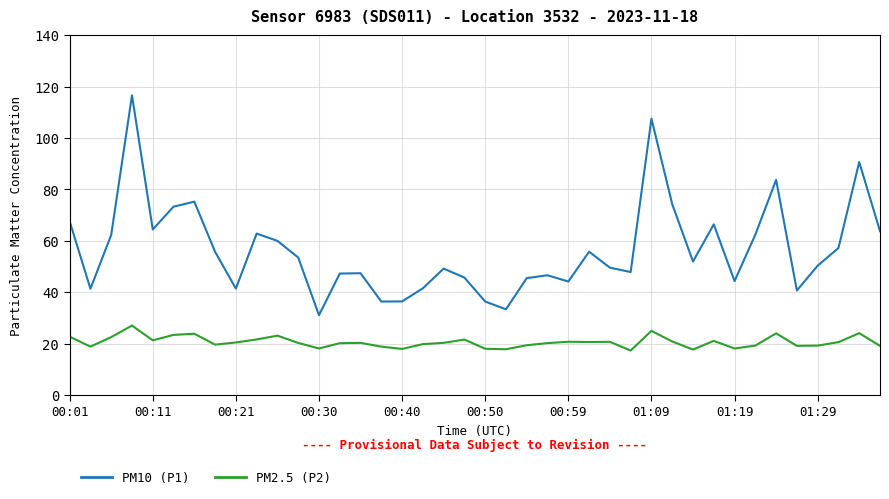

Which series has the widest spread of values?

PM10 (P1)